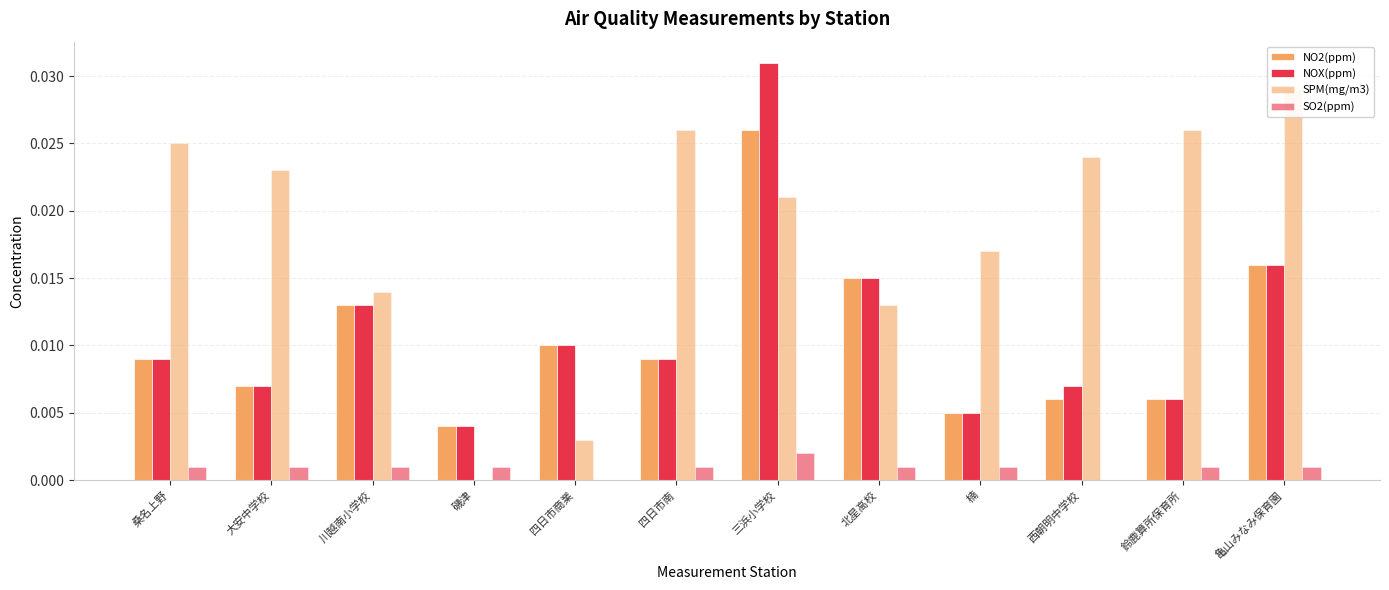

List the labels in order of SPM(mg/m3) value, largest first.

亀山みなみ保育園, 四日市南, 鈴鹿算所保育所, 桑名上野, 西朝明中学校, 大安中学校, 三浜小学校, 楠, 川越南小学校, 北星高校, 四日市商業, 磯津